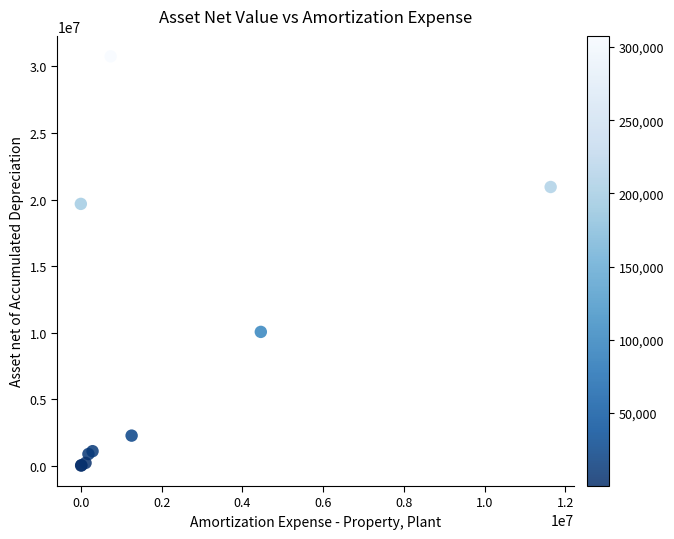

What Y value in the scatter plot is closest to 15383500?

19671000